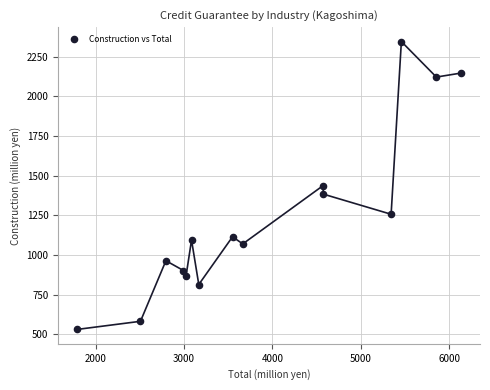

What is the range of Y values (max minus min)?

1815